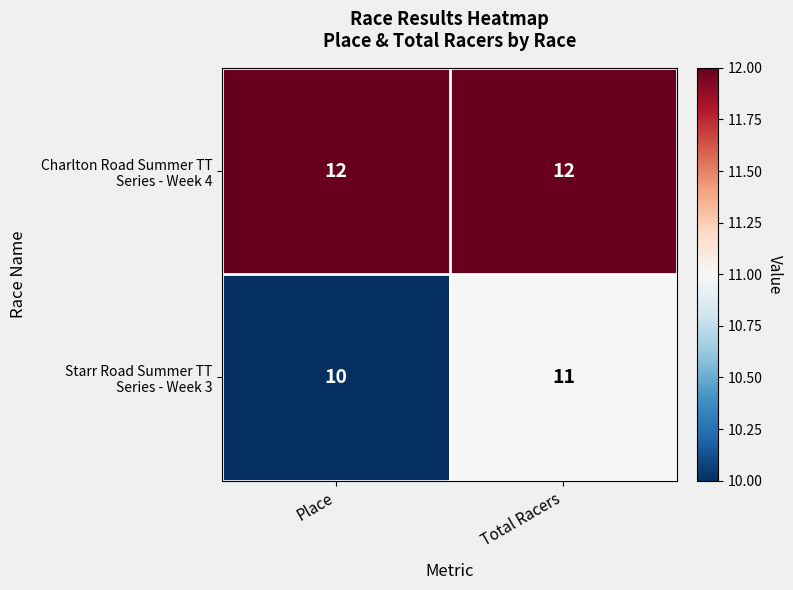

At which category is the sum across all series the highest?

Total Racers